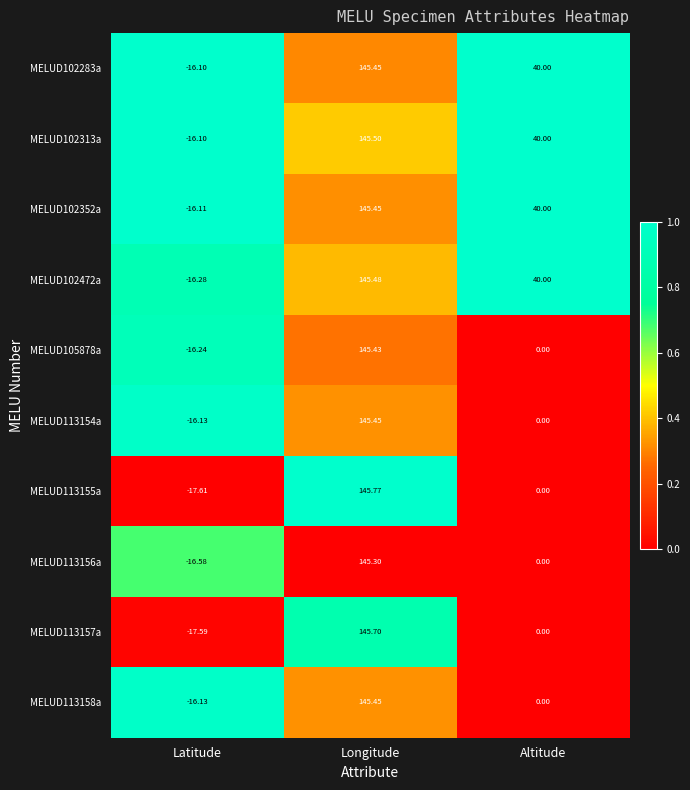

What is the total value across all series at Latitude?

-164.9